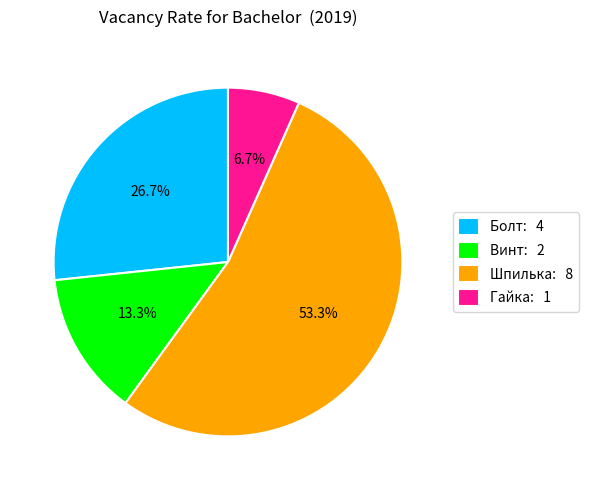

Rank the categories by value from lowest to highest.

Гайка, Винт, Болт, Шпилька